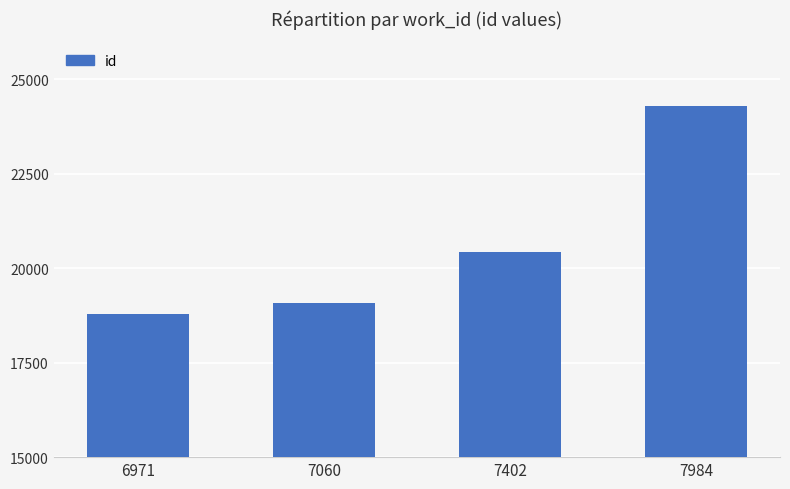

At which category does the chart reach its peak across all series?

7984